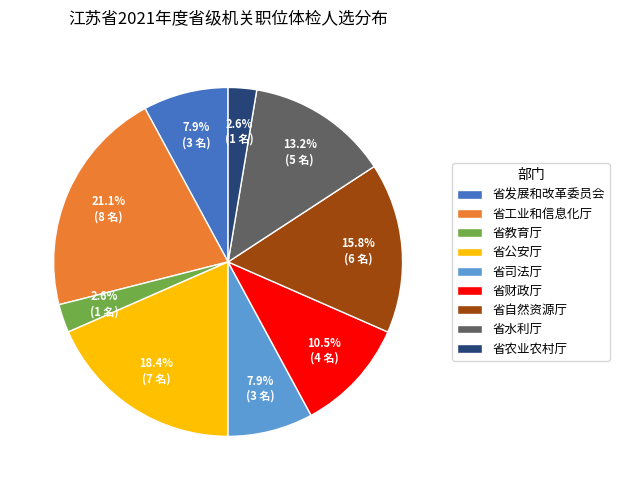

Approximately how many times larger is the value at 省教育厅 compared to 省农业农村厅?

1.0